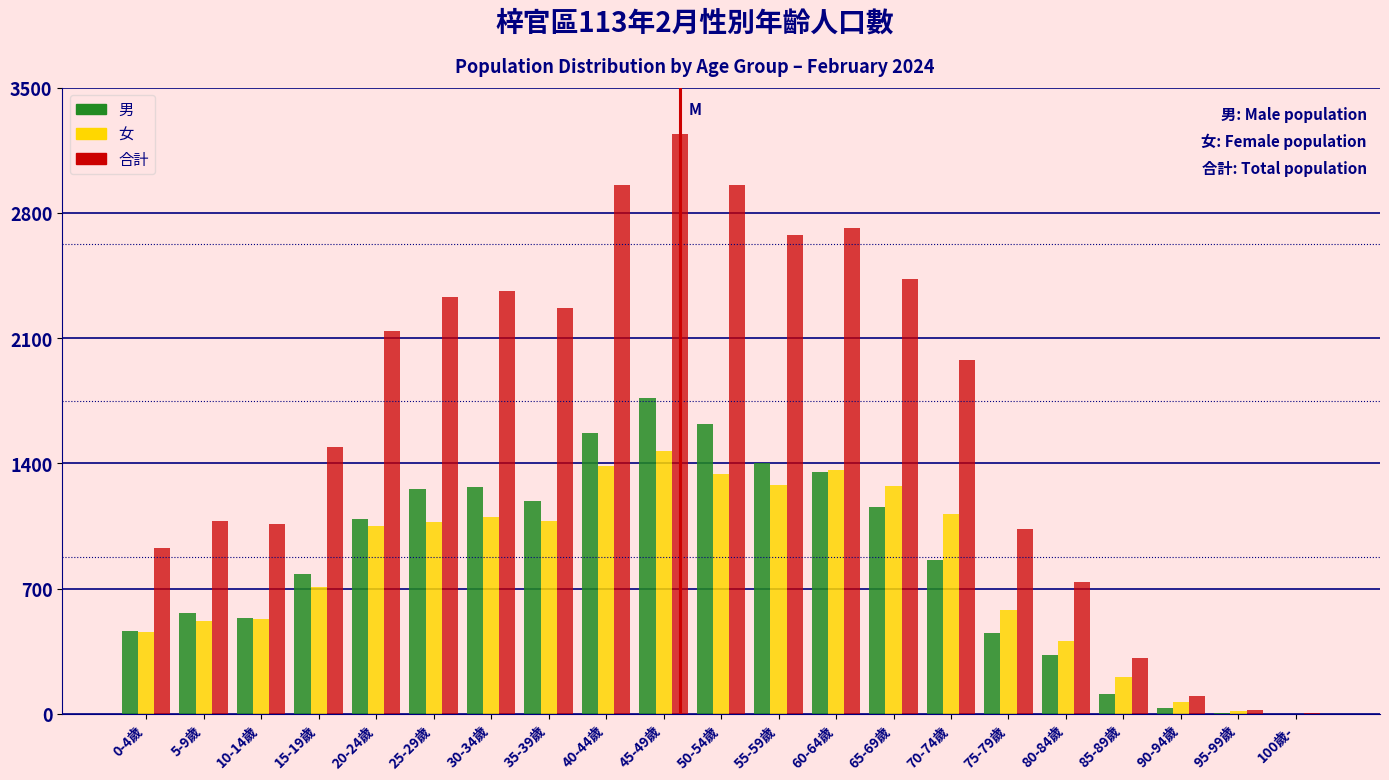

What is the sum of all 合計 values?

34803